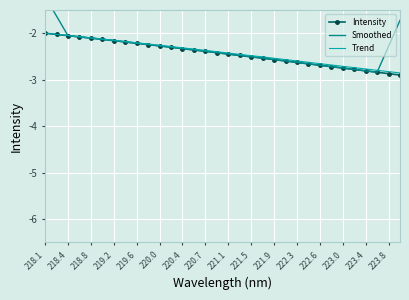

What is the sum of all Trend values?

-77.3